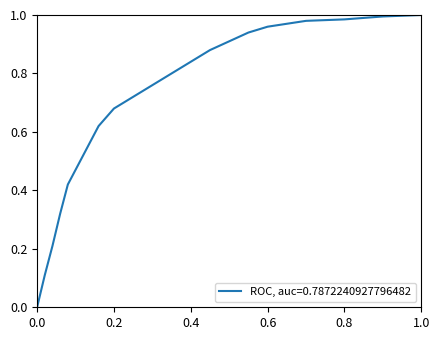

What is the difference between the maximum and minimum values?

1.0